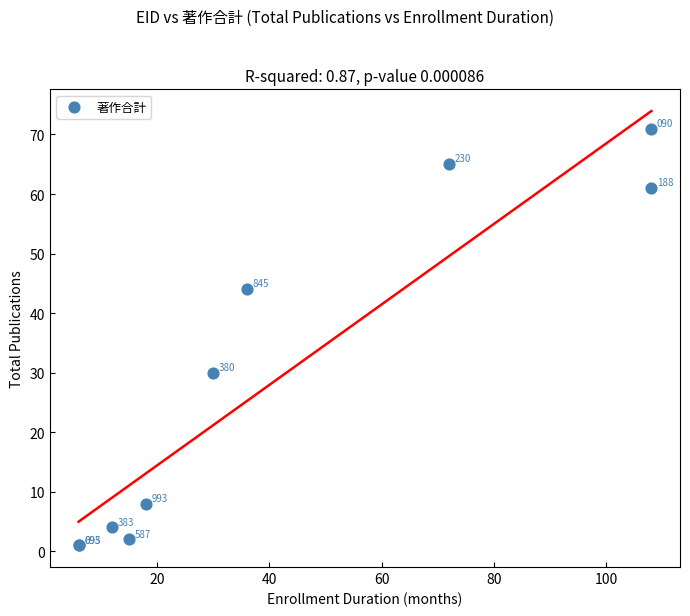

What Y value in the scatter plot is closest to 36?

30